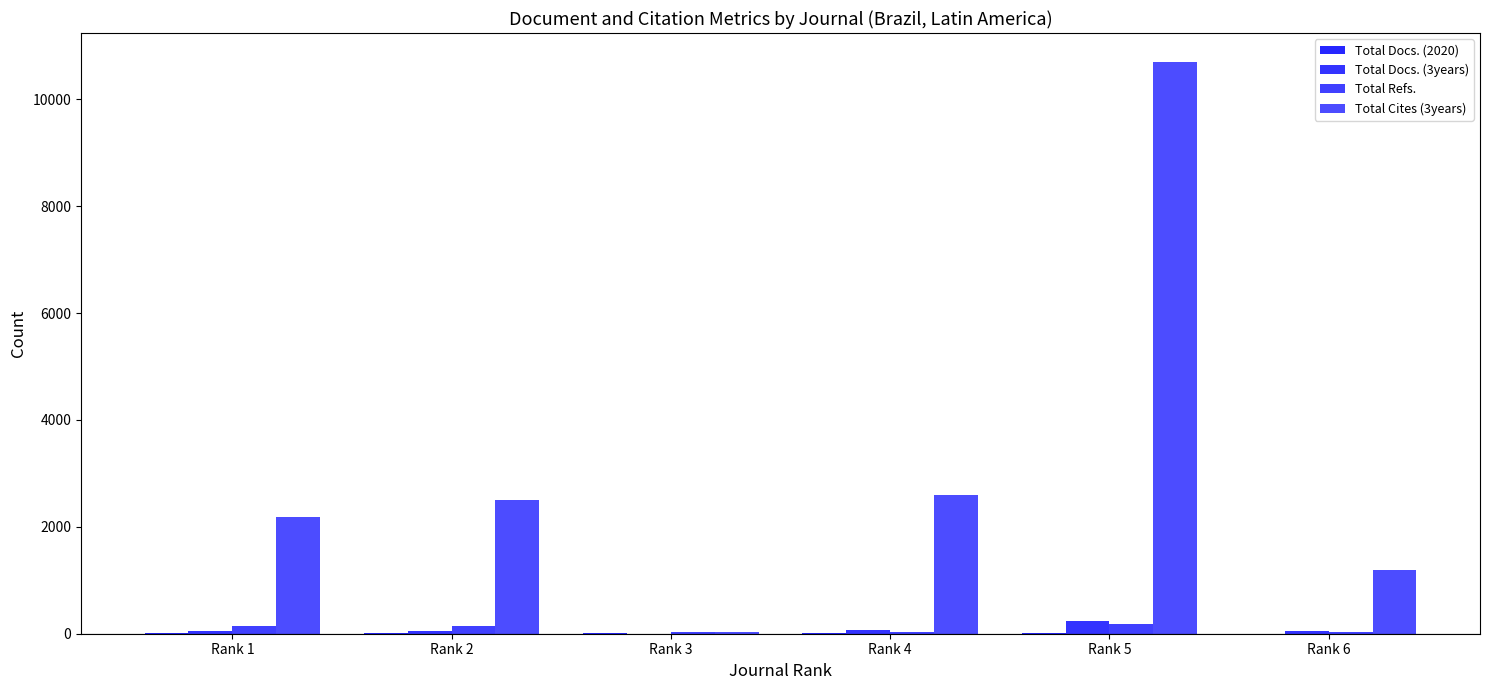

How many distinct data groups are displayed?

4